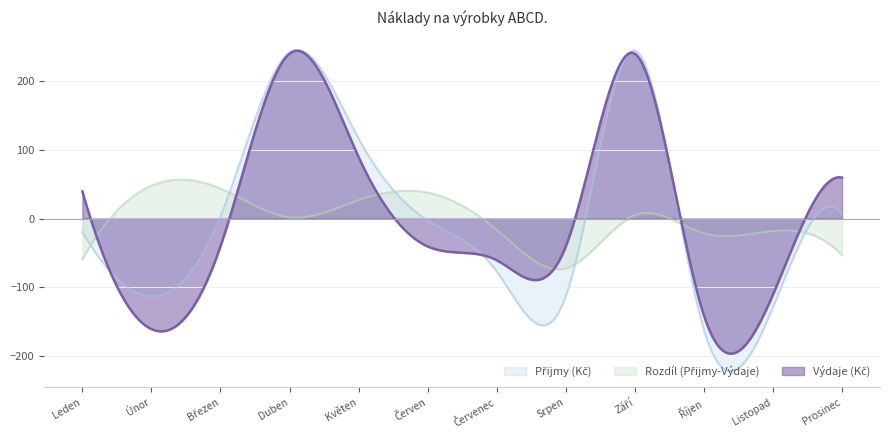

Count the number of categories in the chart.

300